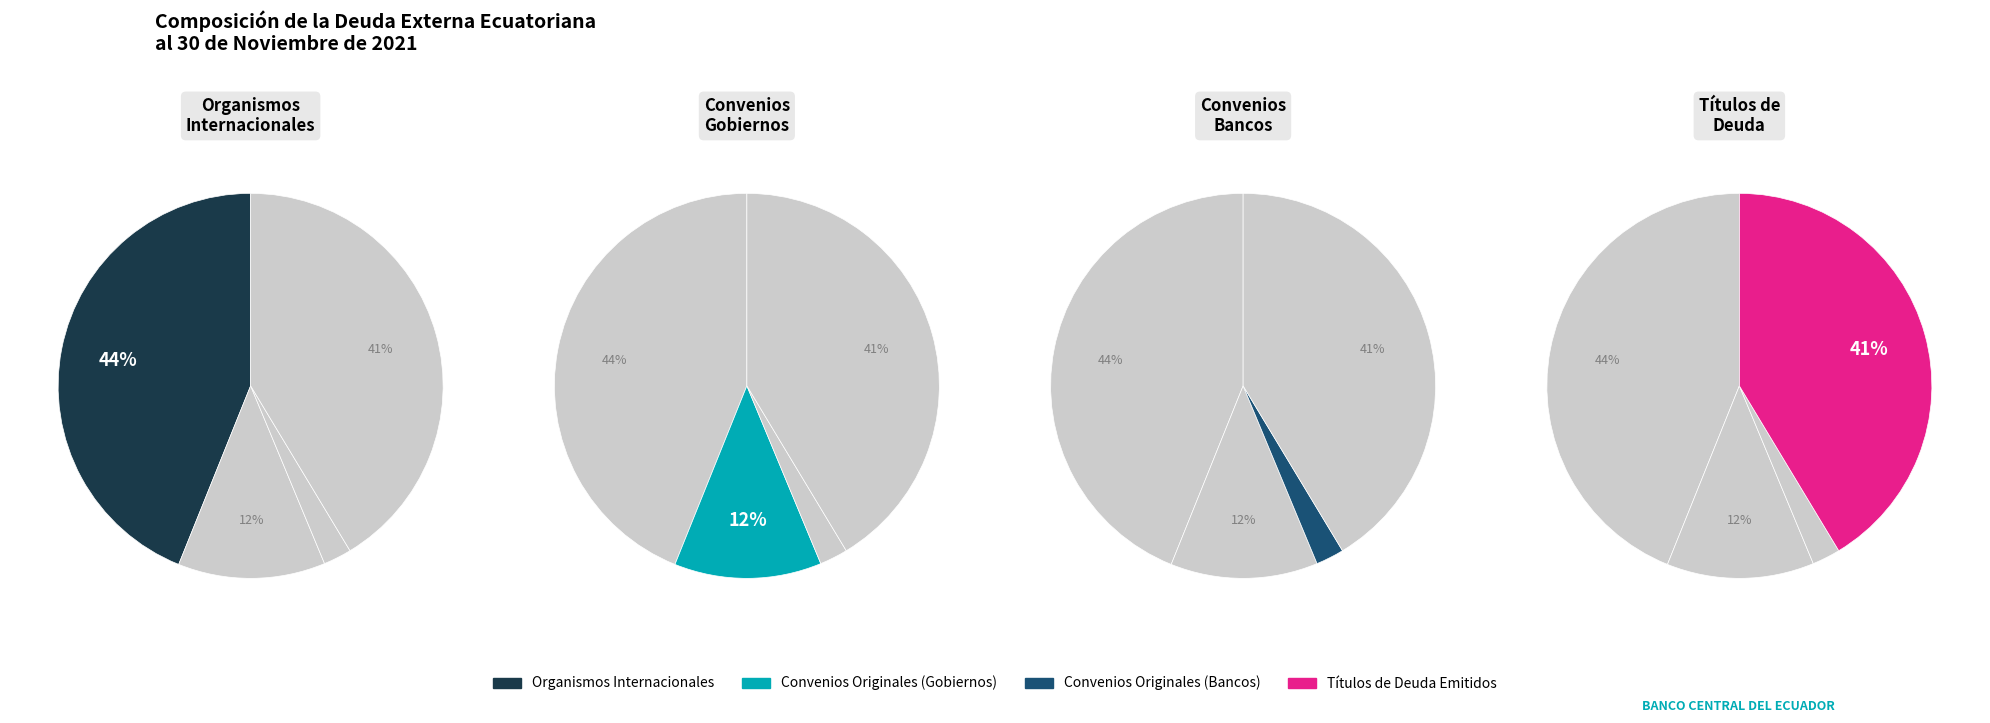

True or false: SUBTOTAL CONVENIOS ORIGINALES (GOBIERNO) accounts for 2% of the total.

False